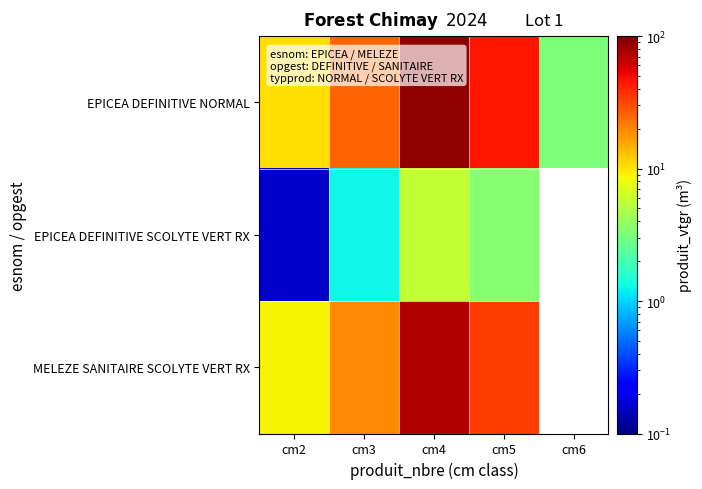

Which series has the largest range (max minus min)?

EPICEA DEFINITIVE NORMAL